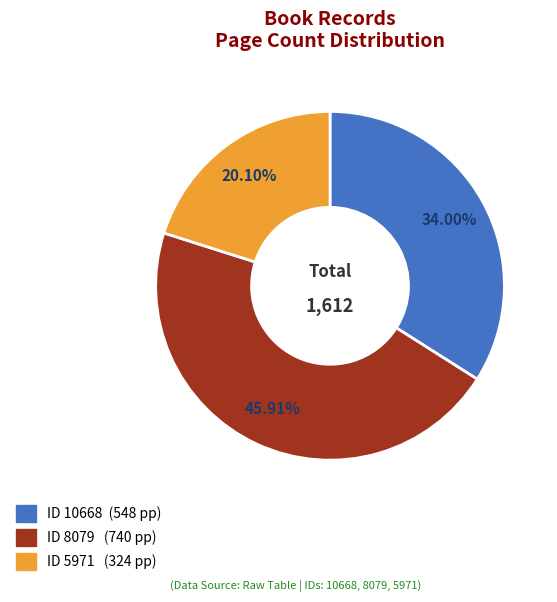

Combined, do ID 8079 (740 pp) and ID 10668 (548 pp) account for over 50%?

Yes